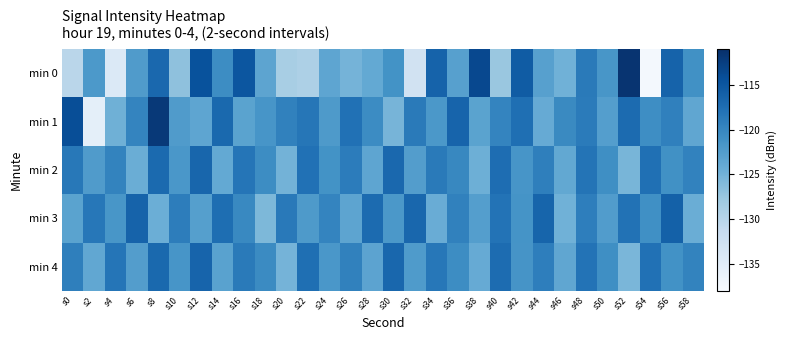

What is the smallest value displayed?

-137.4